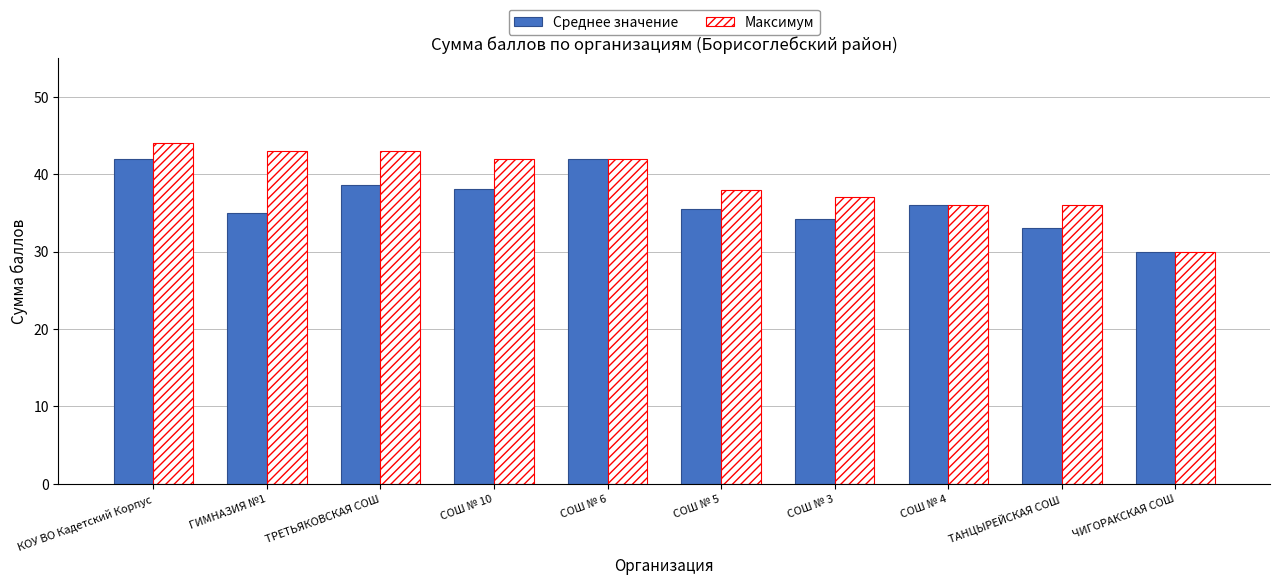

At СОШ № 5, list the series in order from smallest to largest.

Среднее значение, Максимум